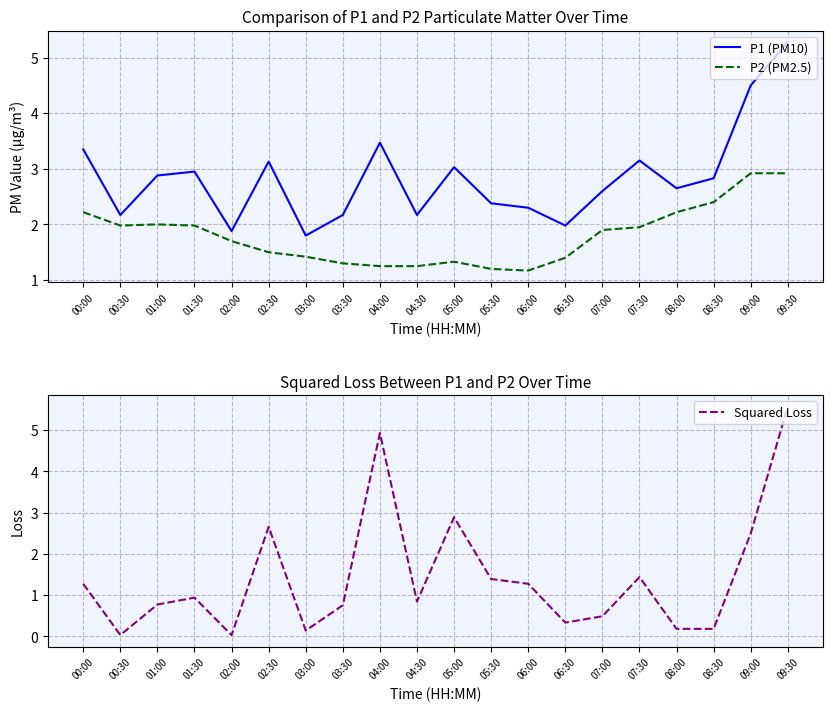

The value of P2 (PM2.5) at 00:30 is 3.1. True or false?

False